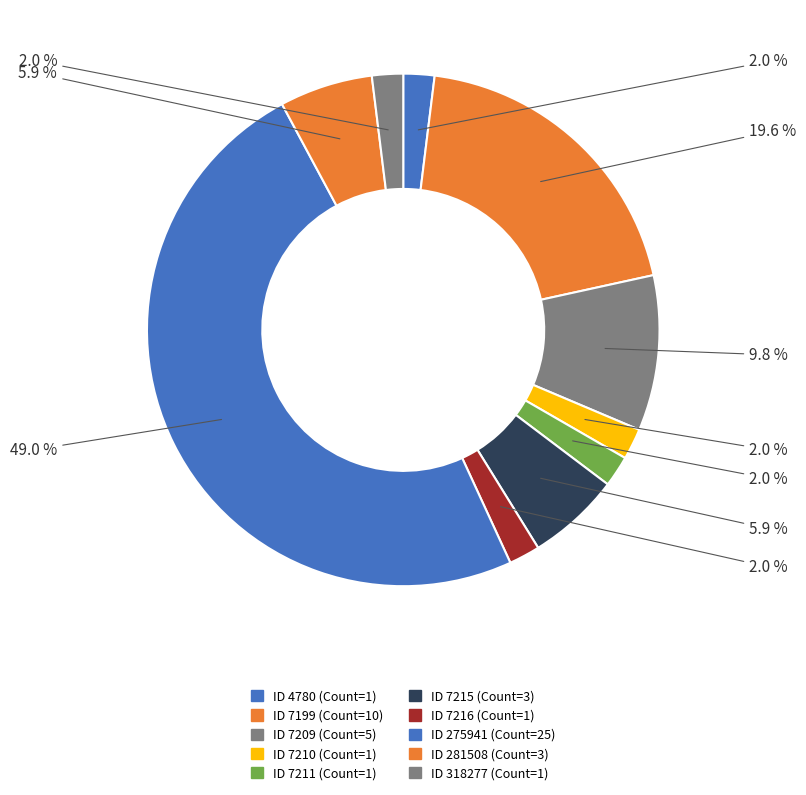

How many slices are in this pie chart?

10